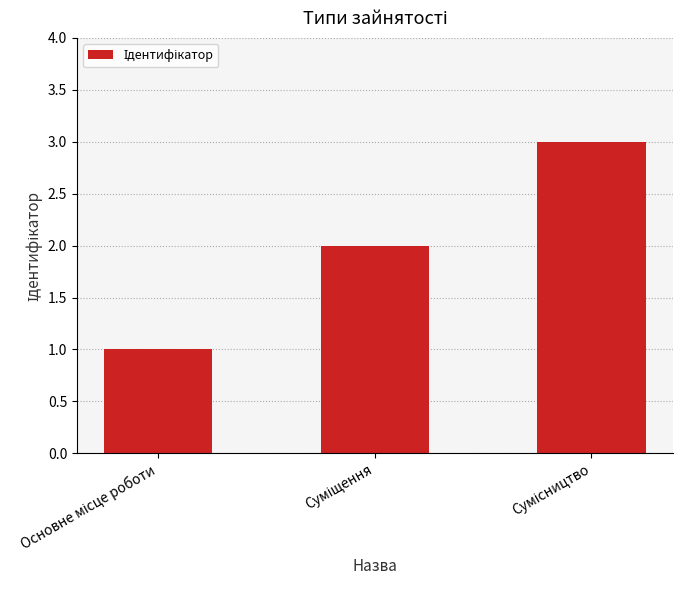

What is the sum of all values?

6